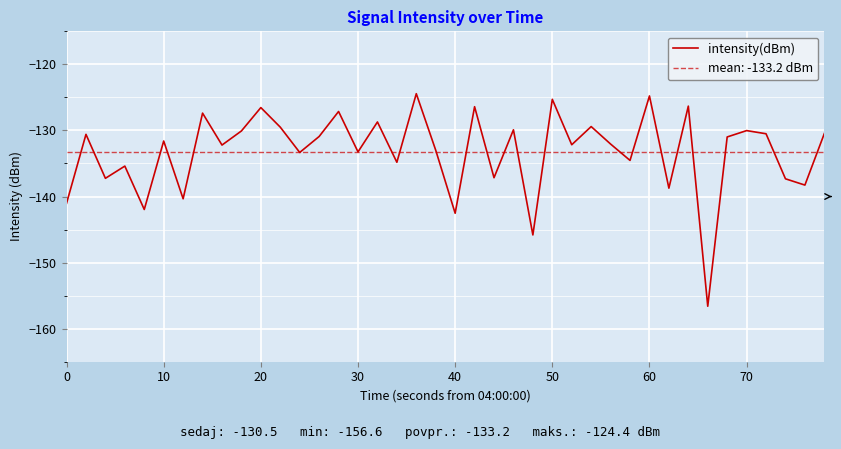

Reading left to right, what are all the values shown in this chart?

-141.0	-130.6	-137.2	-135.4	-142.0	-131.6	-140.3	-127.4	-132.2	-130.1	-126.5	-129.5	-133.3	-130.9	-127.1	-133.2	-128.7	-134.8	-124.4	-133.0	-142.5	-126.4	-137.2	-129.9	-145.8	-125.3	-132.2	-129.4	-132.1	-134.5	-124.8	-138.7	-126.3	-156.6	-131.0	-130.0	-130.5	-137.3	-138.3	-130.5